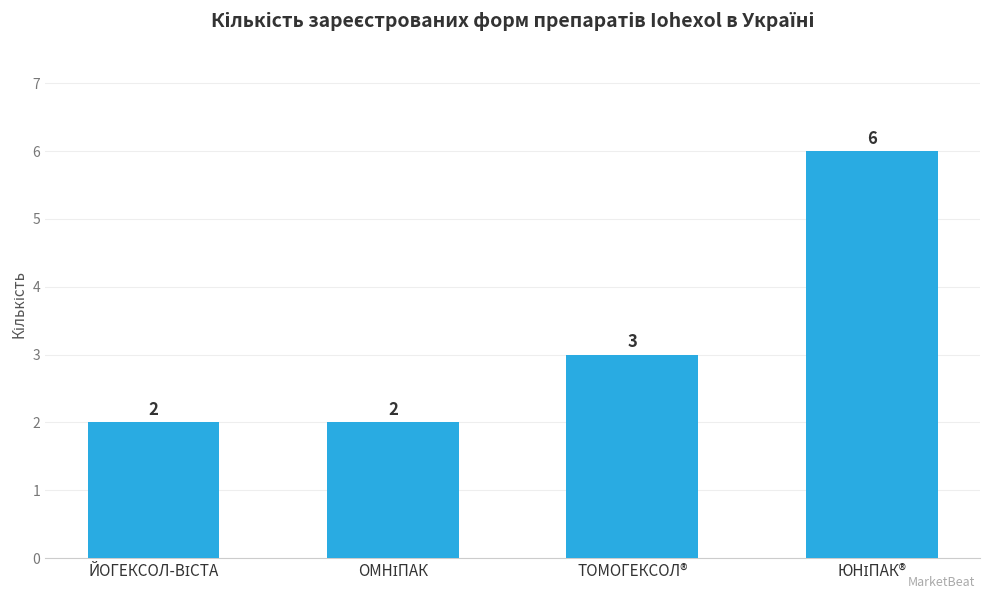

How many values are below 3?

2